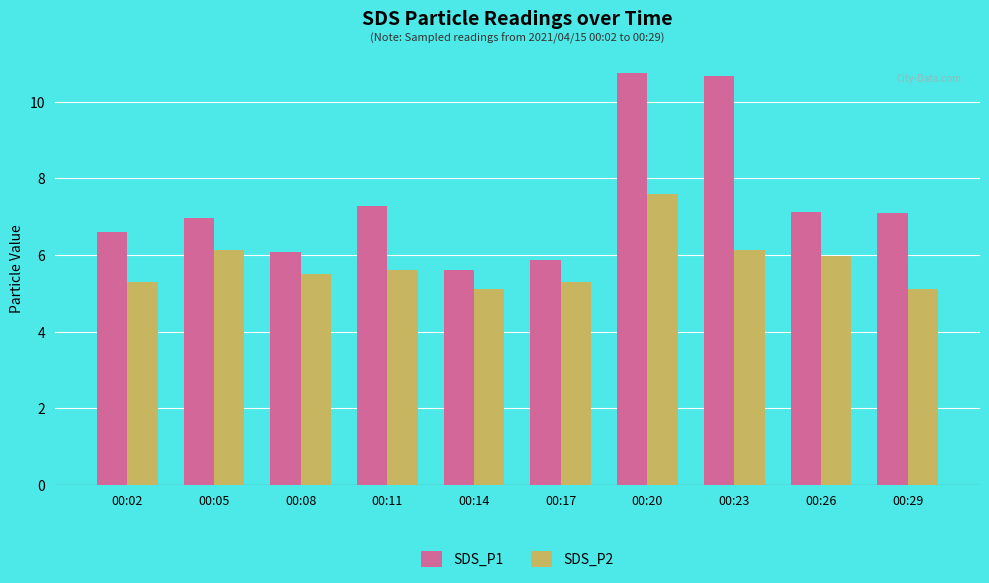

What is the lowest value of the SDS_P1 series?

5.6